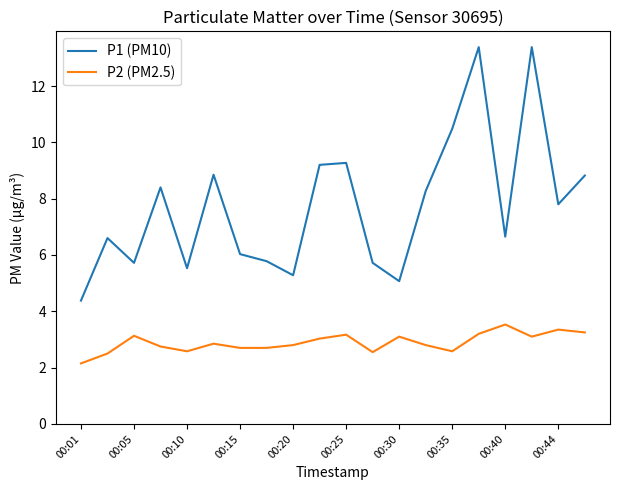

What is the difference between the maximum and minimum values in the P2 (PM2.5) series?

1.4